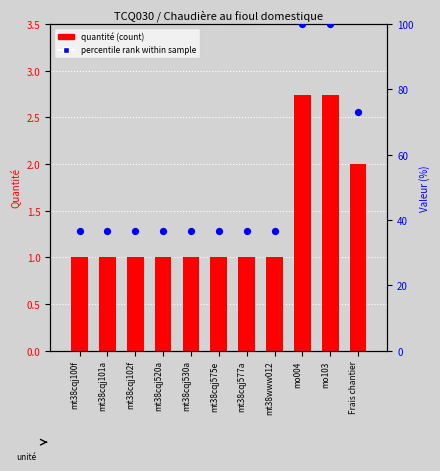

Which series has the largest total across all categories?

percentile rank within sample